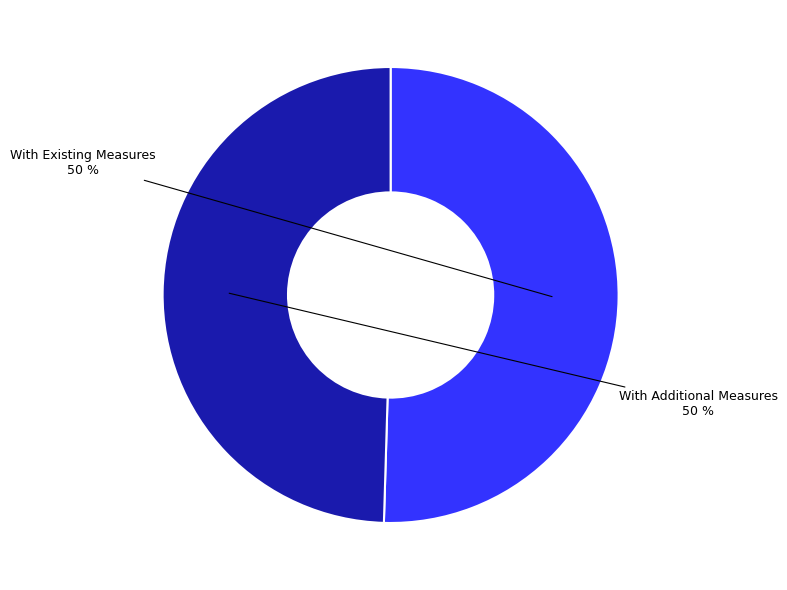

What percentage is the With Existing Measures slice, to the nearest percent?

50%